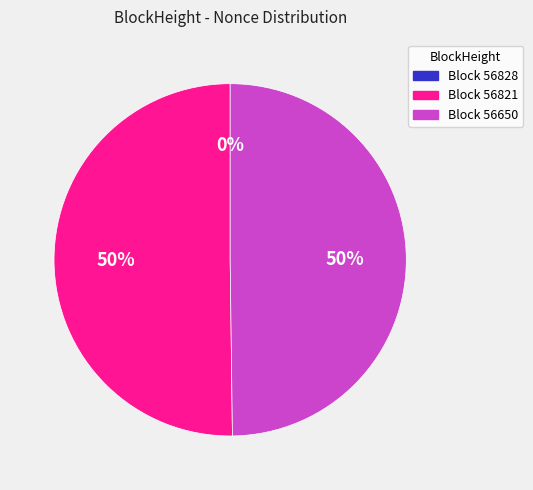

To the nearest percent, what is the average slice percentage?

33%